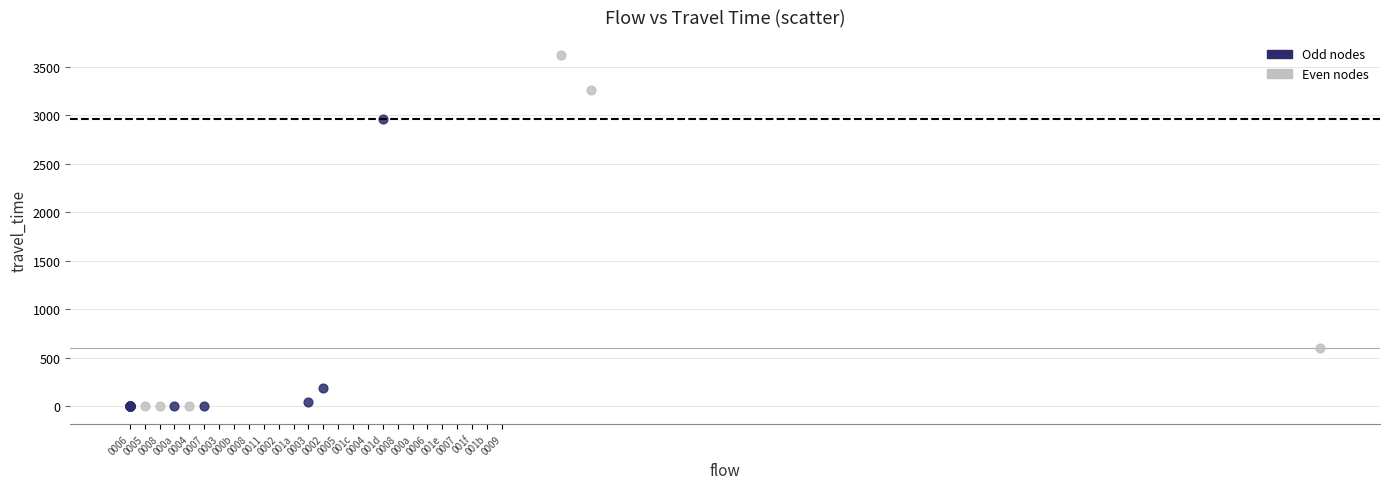

Which series contains the highest Y value?

Even nodes